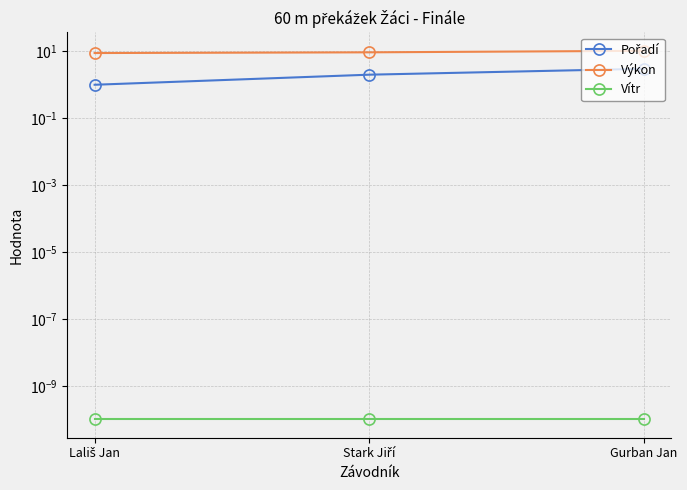

What is the total value across all series at Lališ Jan?

9.9